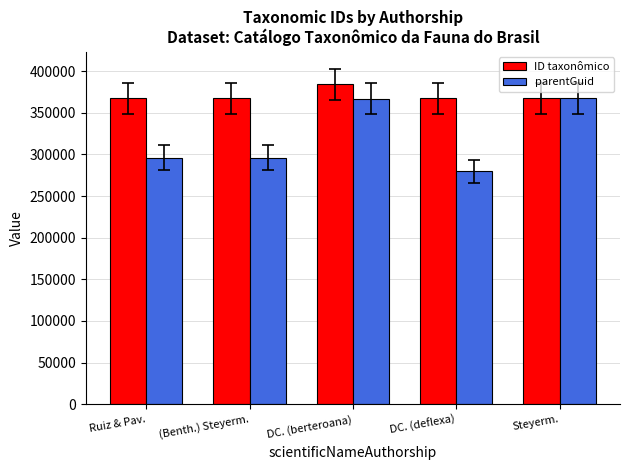

What is the sum of the parentGuid values at Ruiz & Pav. and Steyerm.?

663639